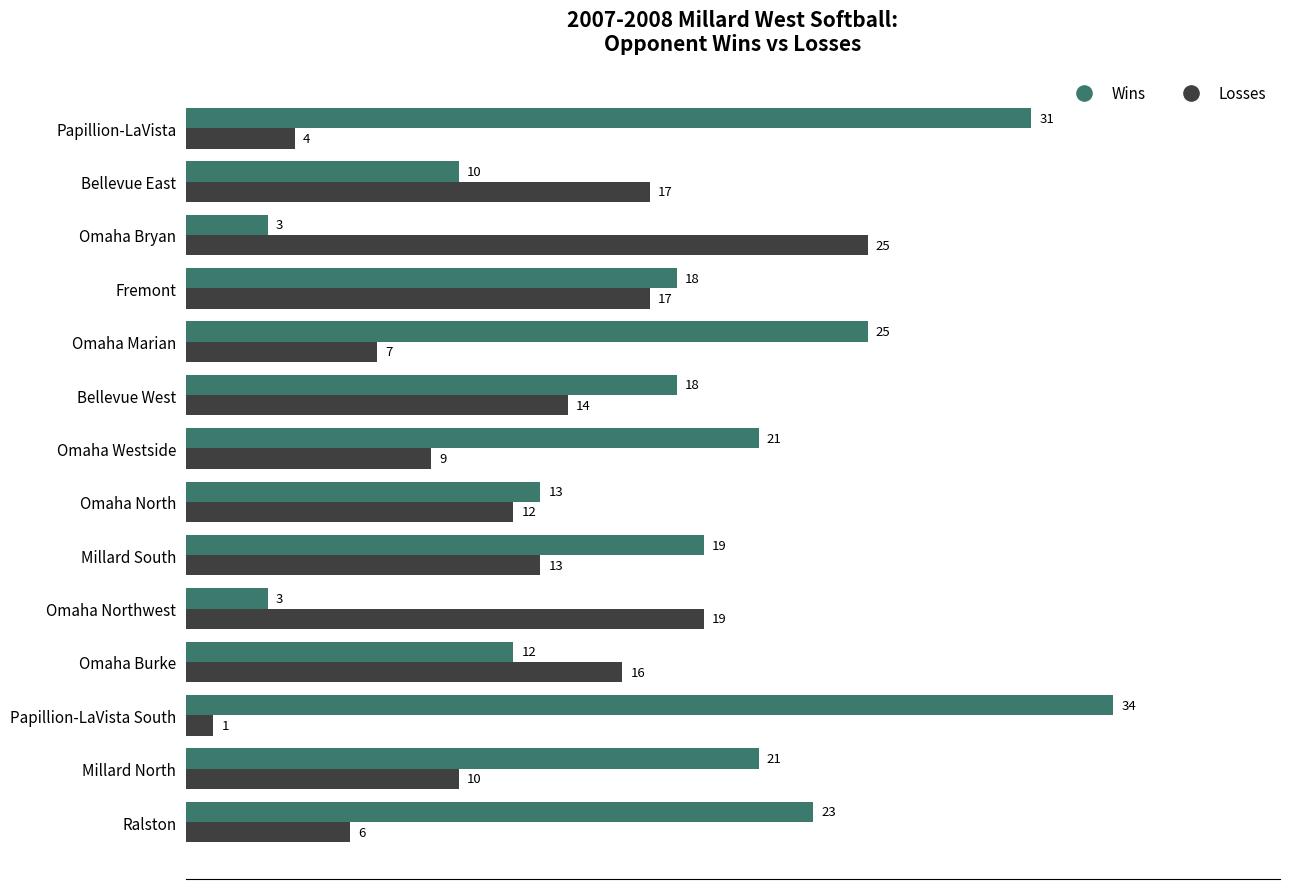

Which series has the largest total across all categories?

Wins